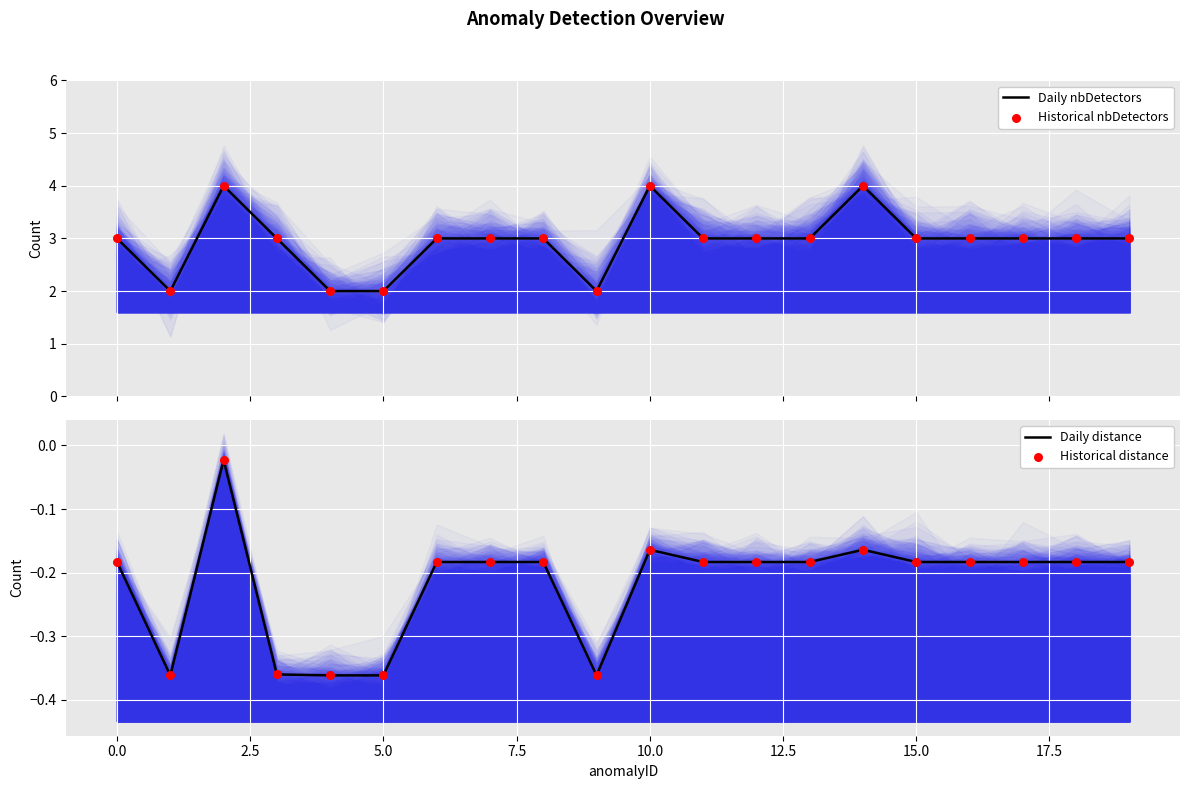

What are all the series names shown in the legend?

Daily nbDetectors, Historical nbDetectors, Daily distance, Historical distance